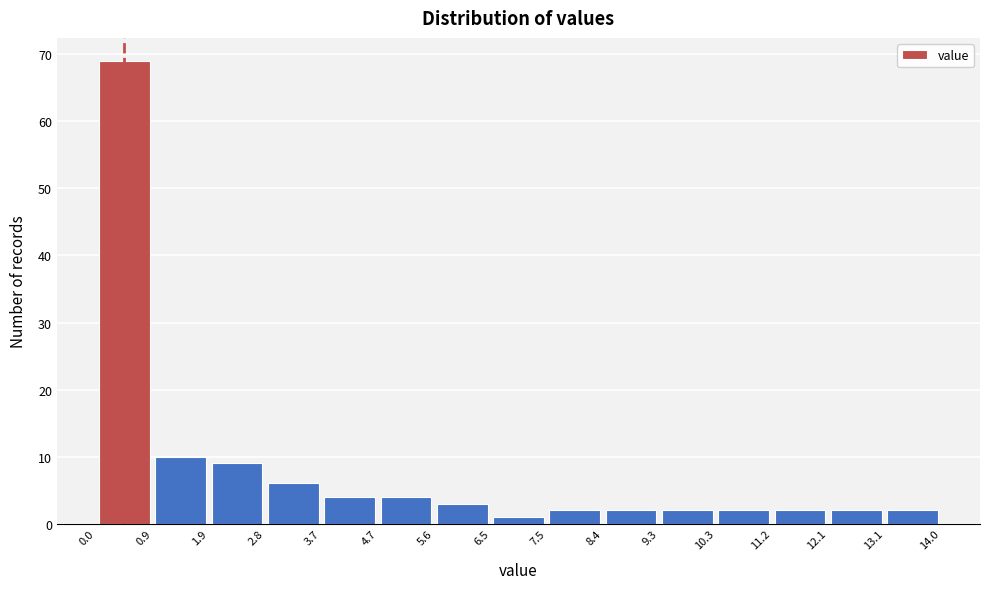

What is the height of the bar covering 0.0 to 0.9 on the x-axis? The values are not printed on the chart, so give them approximately, as read against the axis.

69